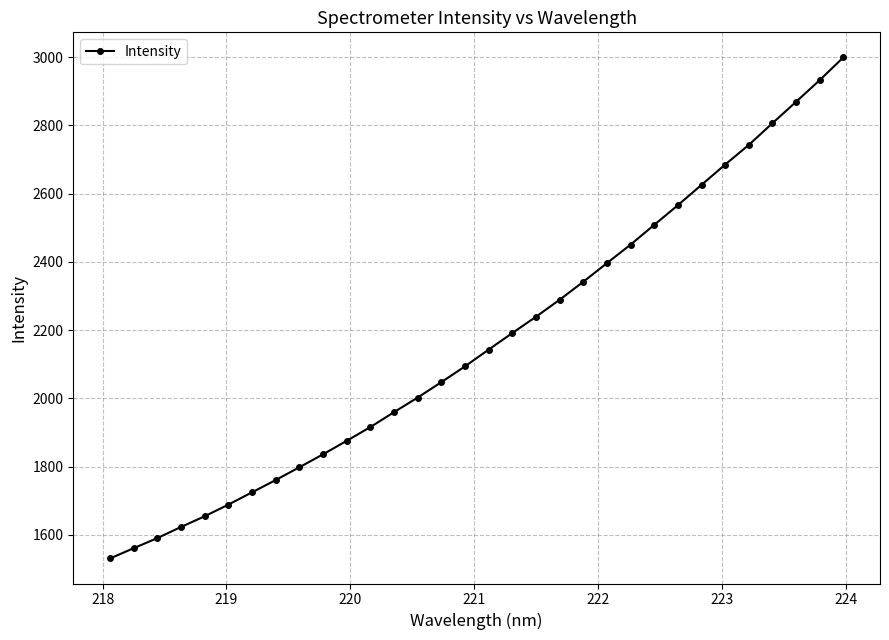

What is the value of the 2nd point from the left?

1561.2